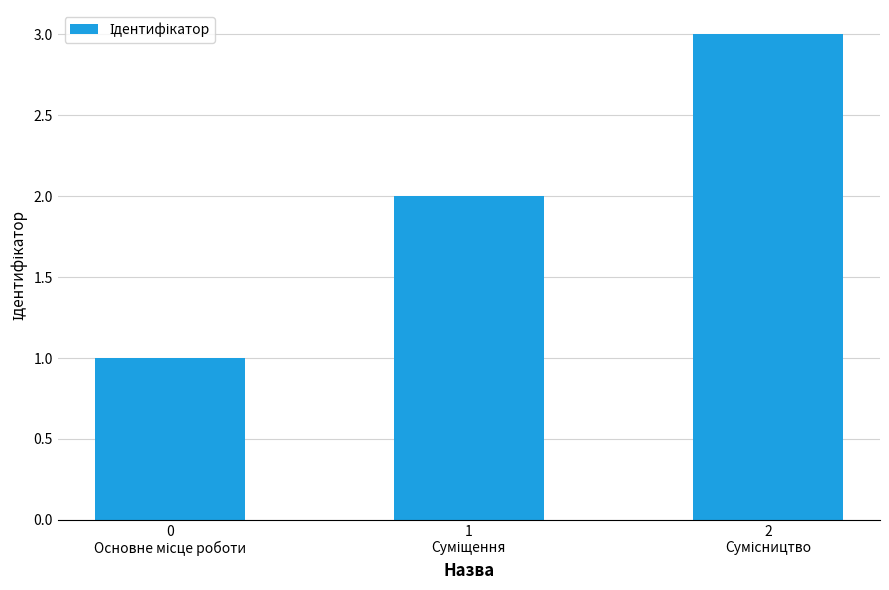

What is the greatest value displayed?

3